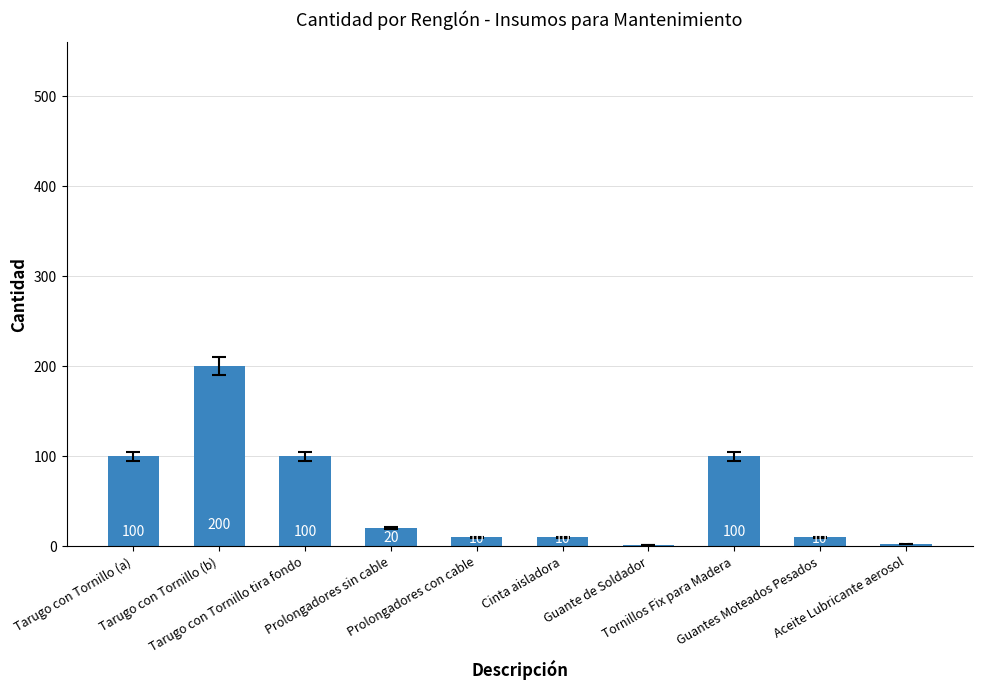

Approximately how many times larger is the value at Prolongadores con cable compared to Prolongadores sin cable?

0.5